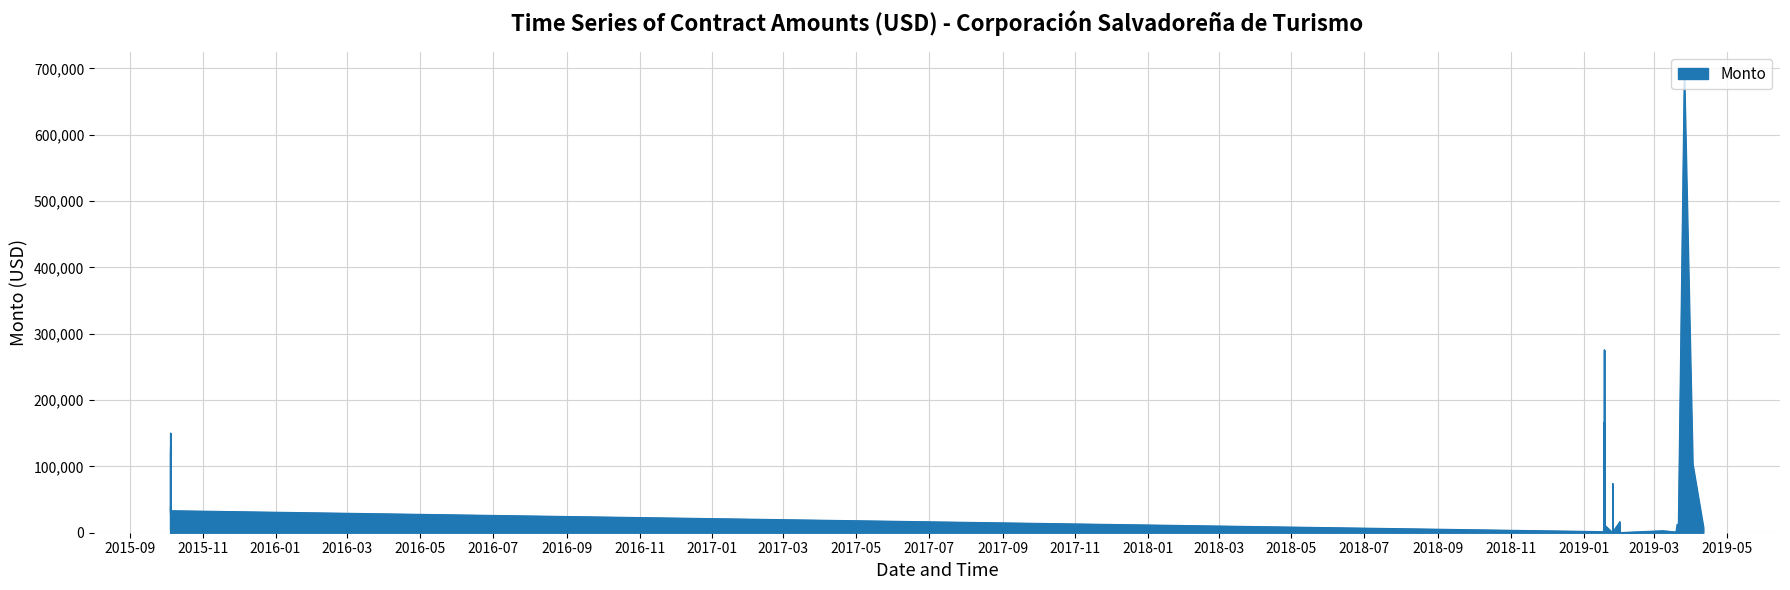

True or false: the data shows 15747.0 at 2019-01-31.

True